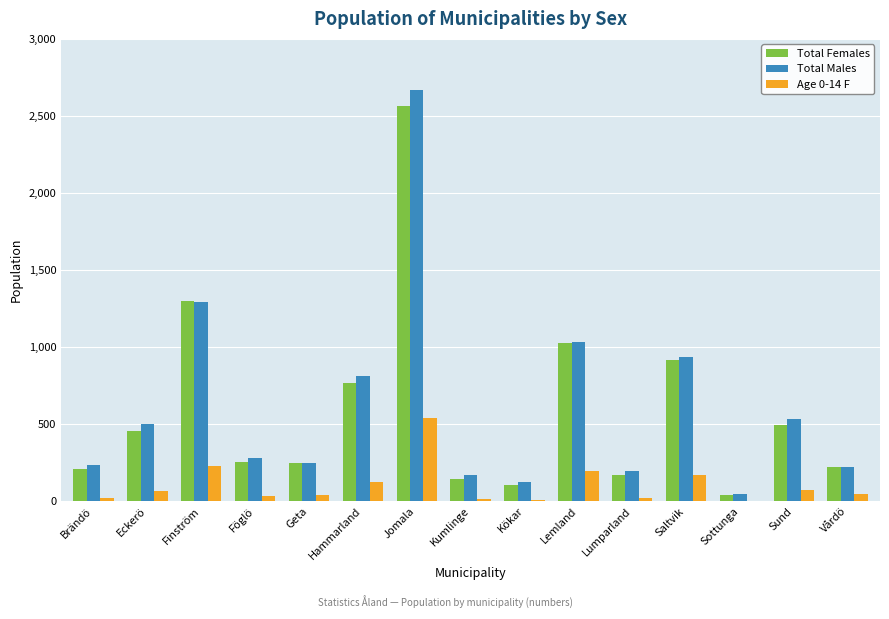

True or false: Total Males has a value of 498 at Eckerö.

True